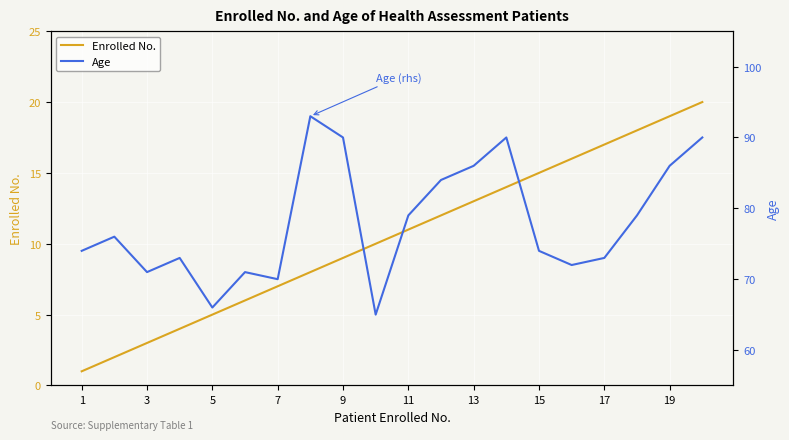

Reading left to right, transcribe all the data shown in this chart.

Enrolled No.: 1	2	3	4	5	6	7	8	9	10	11	12	13	14	15	16	17	18	19	20
Age: 74	76	71	73	66	71	70	93	90	65	79	84	86	90	74	72	73	79	86	90